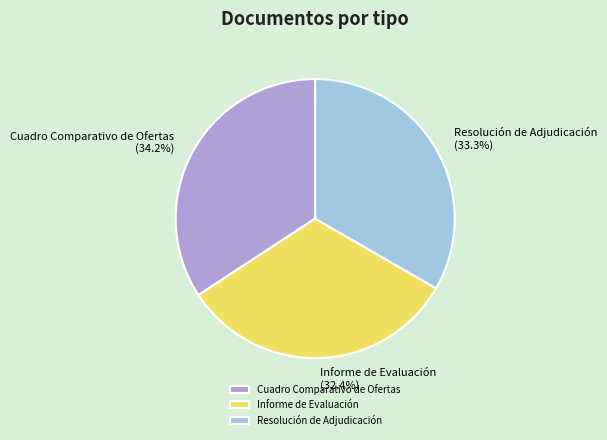

To the nearest percent, what is the difference between the Informe de Evaluación and Resolución de Adjudicación slice percentages?

1%